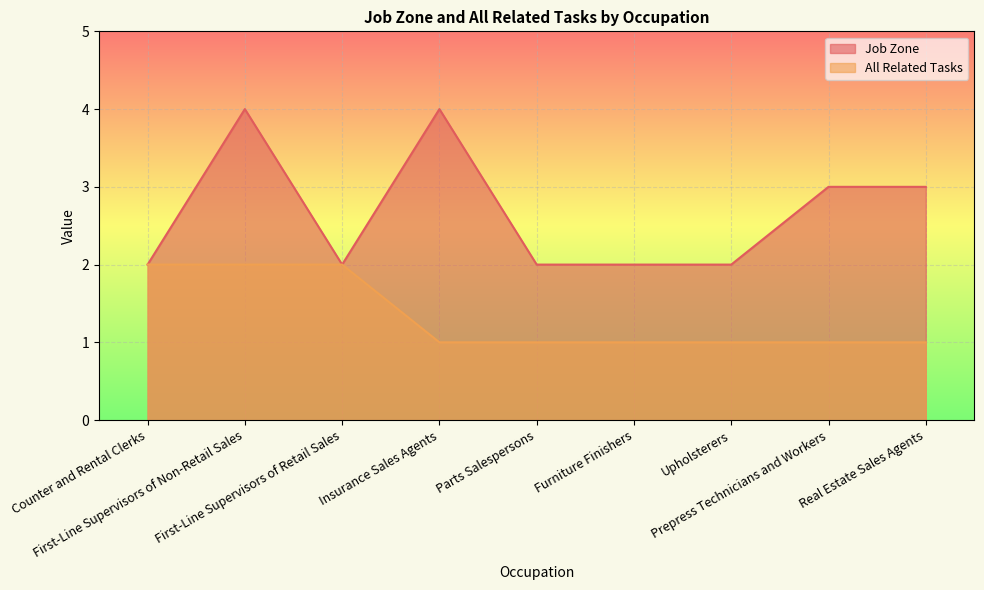

What are all the series names shown in the legend?

Job Zone, All Related Tasks